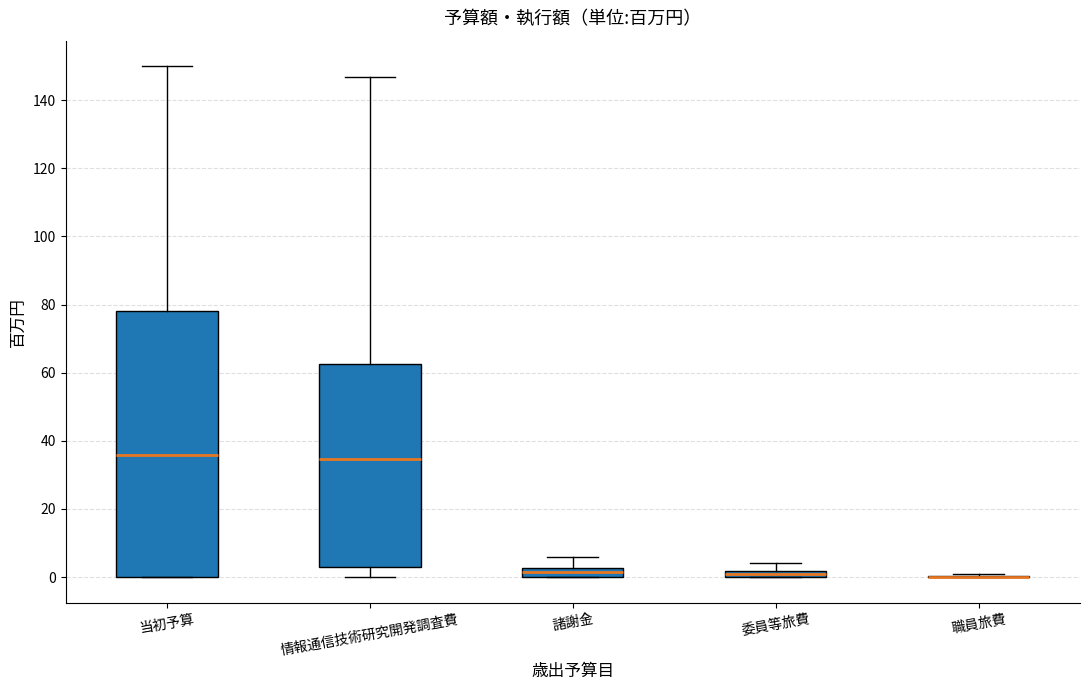

Where is the upper edge of the box for 委員等旅費 on the y-axis? The values are not printed on the chart, so give them approximately, as read against the axis.

2